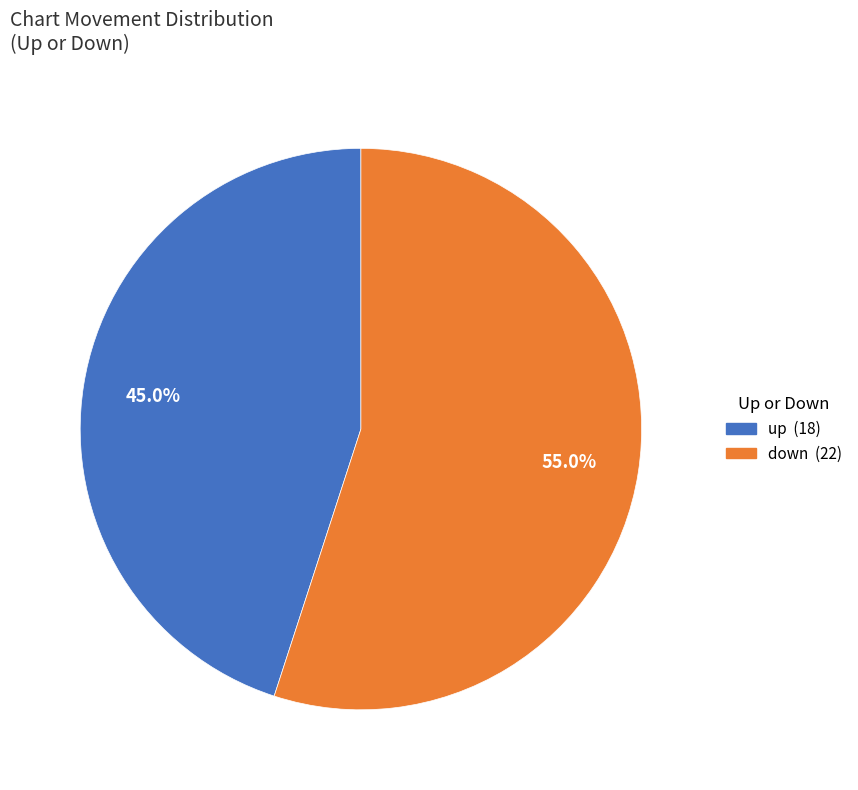

To the nearest percent, what is the difference between the largest and smallest slice percentages?

10%